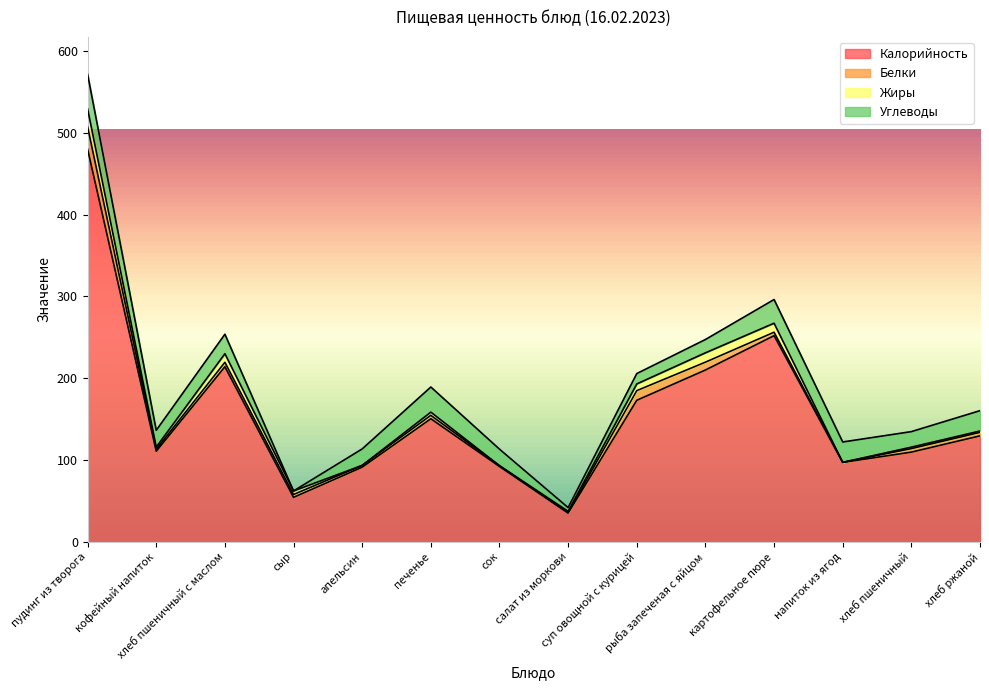

How many series are shown in this chart?

4